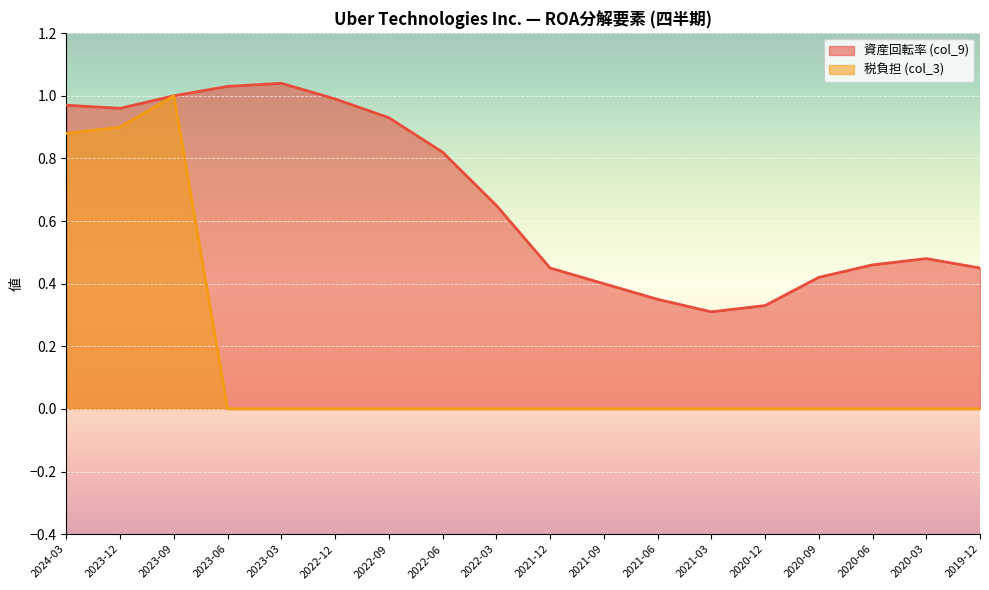

List the series in order of their peak value, lowest first.

税負担 (col_3), 資産回転率 (col_9)